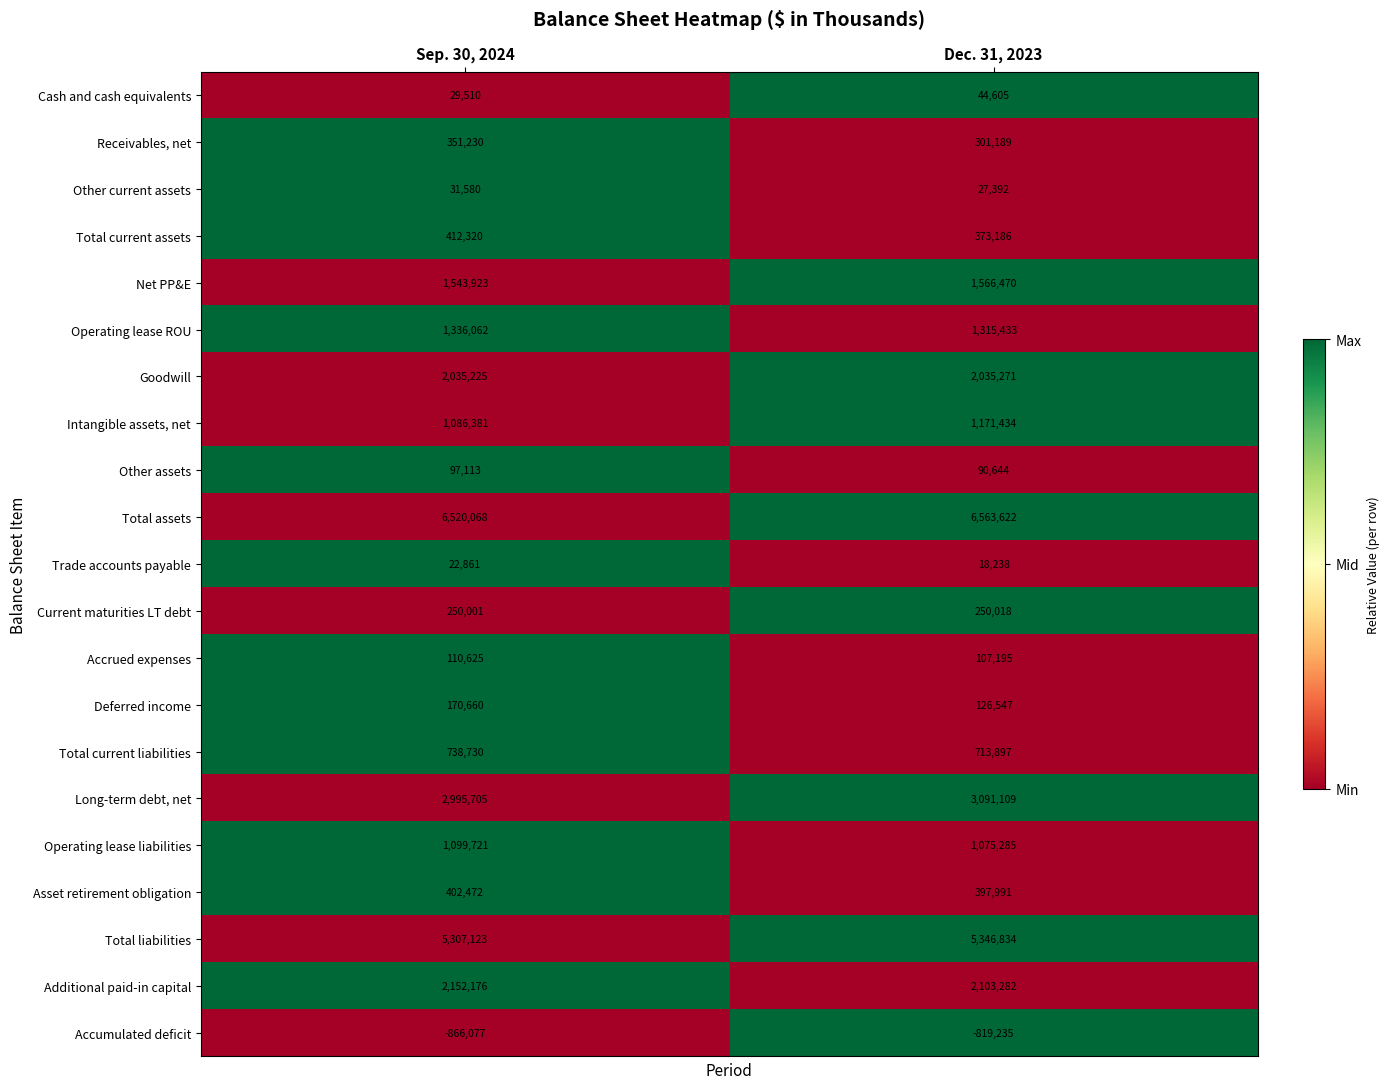

What is the average value of the Current maturities LT debt series?

250010